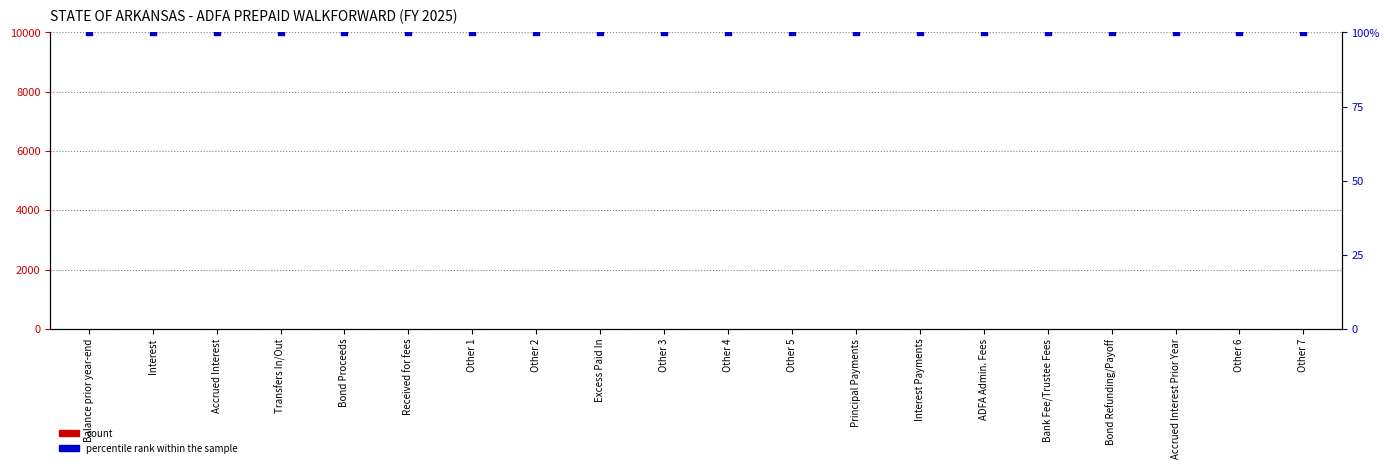

Which series contains the lowest Y value?

count